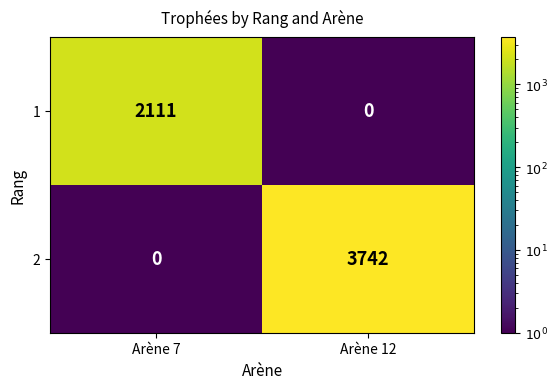

Where is 2 nearest to the value 1871?

Arène 7